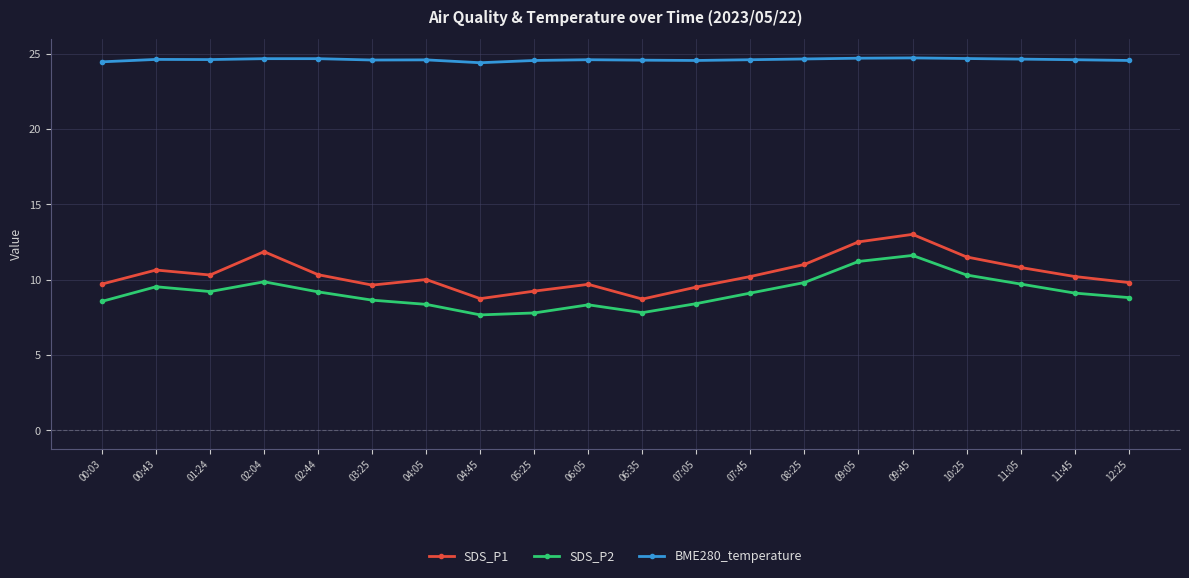

True or false: SDS_P1 has a value of 10.3 at 02:44.

True